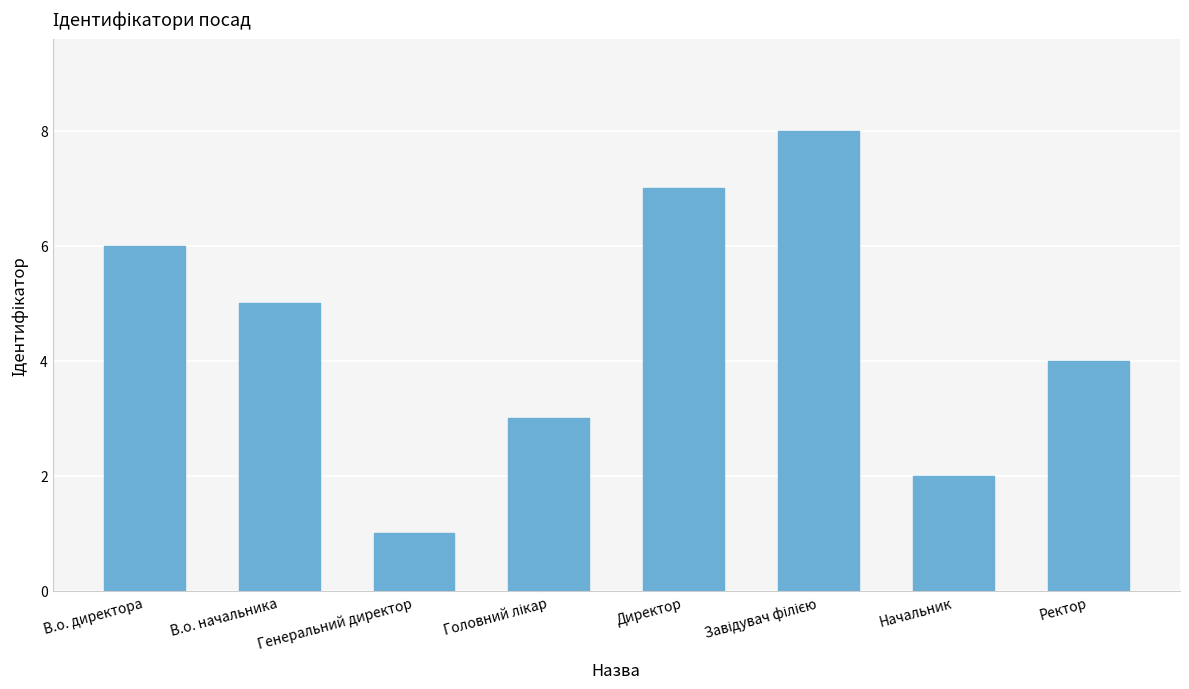

What is the difference between the values at В.о. начальника and Директор?

2